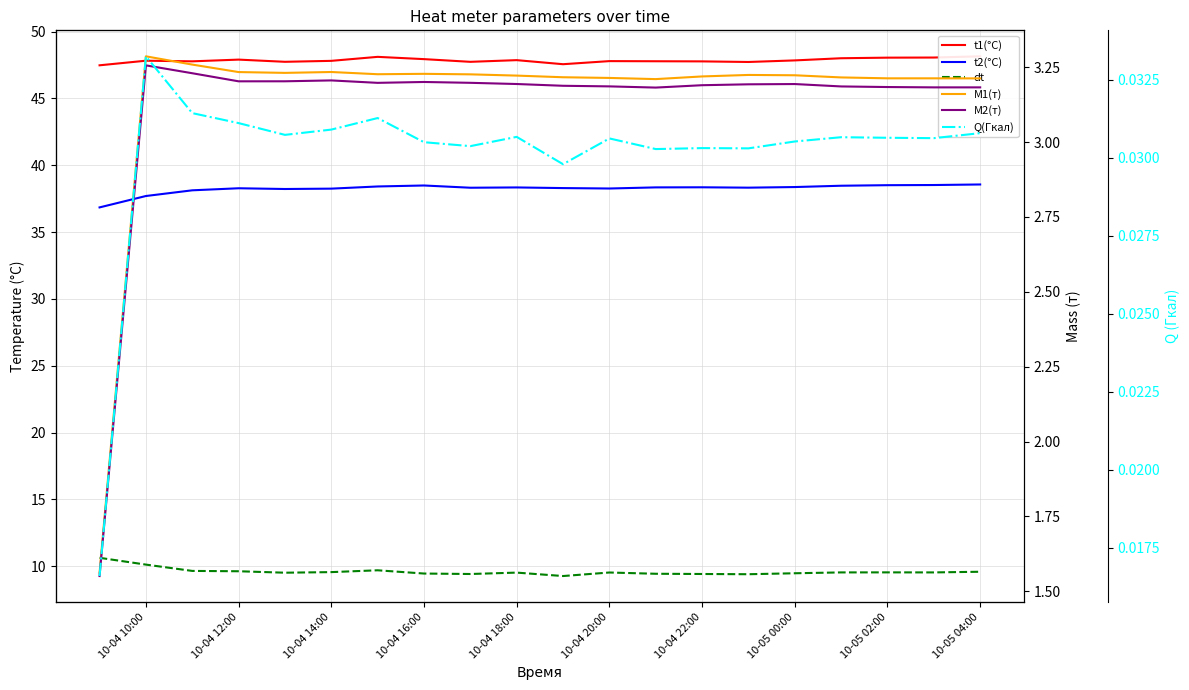

What is the difference between the second highest and minimum values in the M2(т) series?

1.7